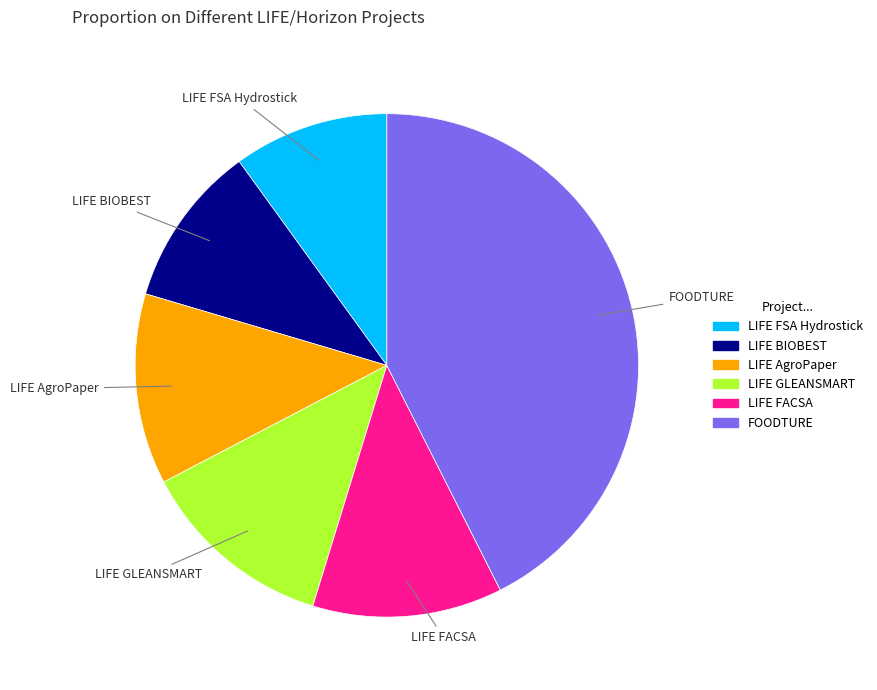

Is there any slice that represents more than half of the pie?

No